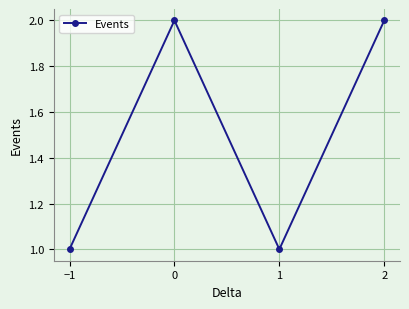

What position from the right is −1?

4